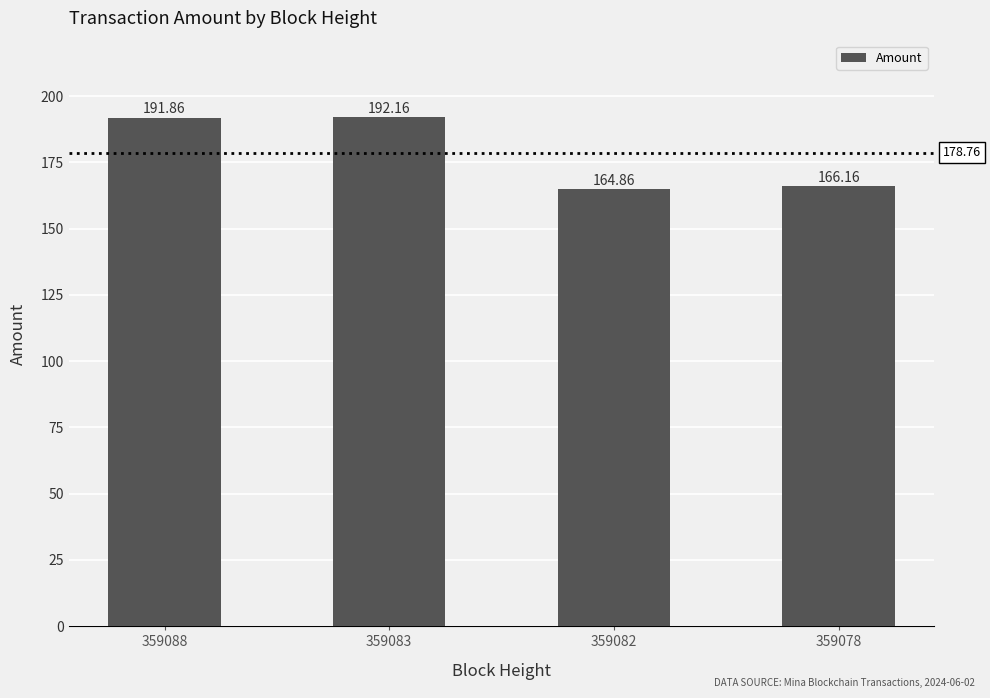

The value at 359082 is 164.9. True or false?

True